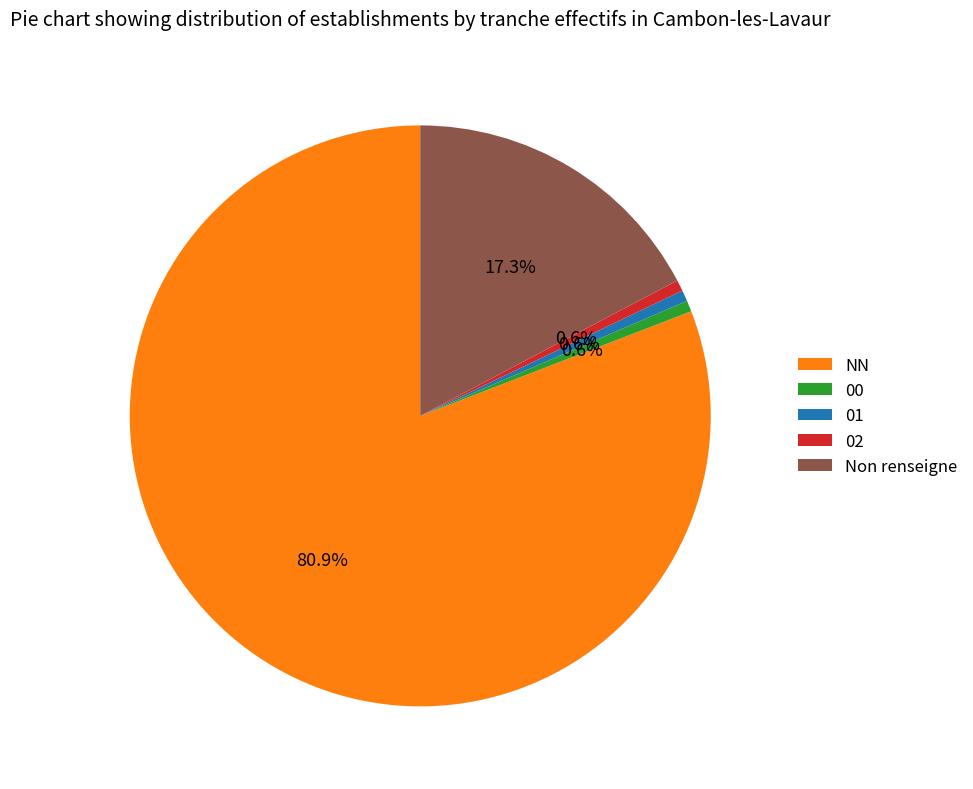

Is it true that 01 is 15% of the pie?

False